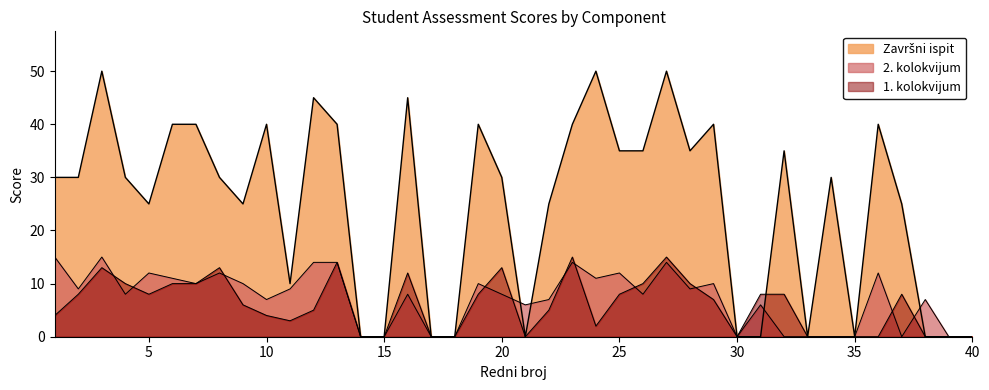

True or false: 1. kolokvijum has a value of 5 at 37.

False